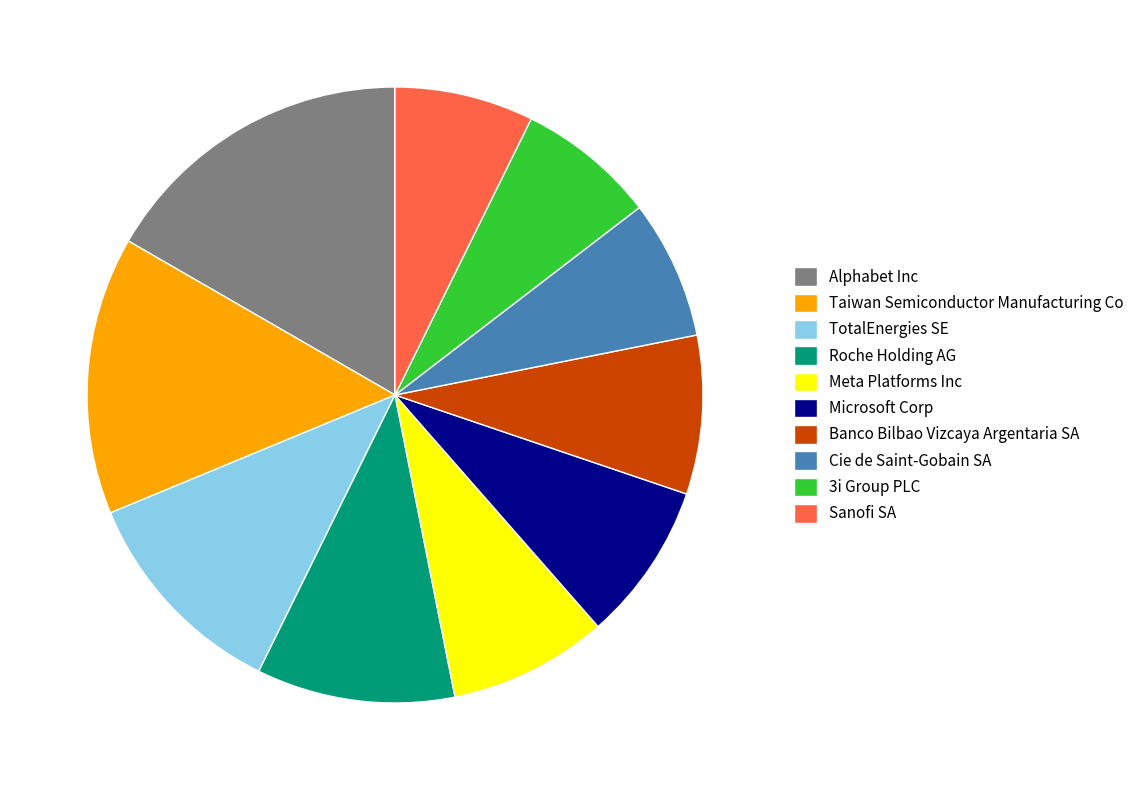

Is the sum of Alphabet Inc and Cie de Saint-Gobain SA greater than half?

No